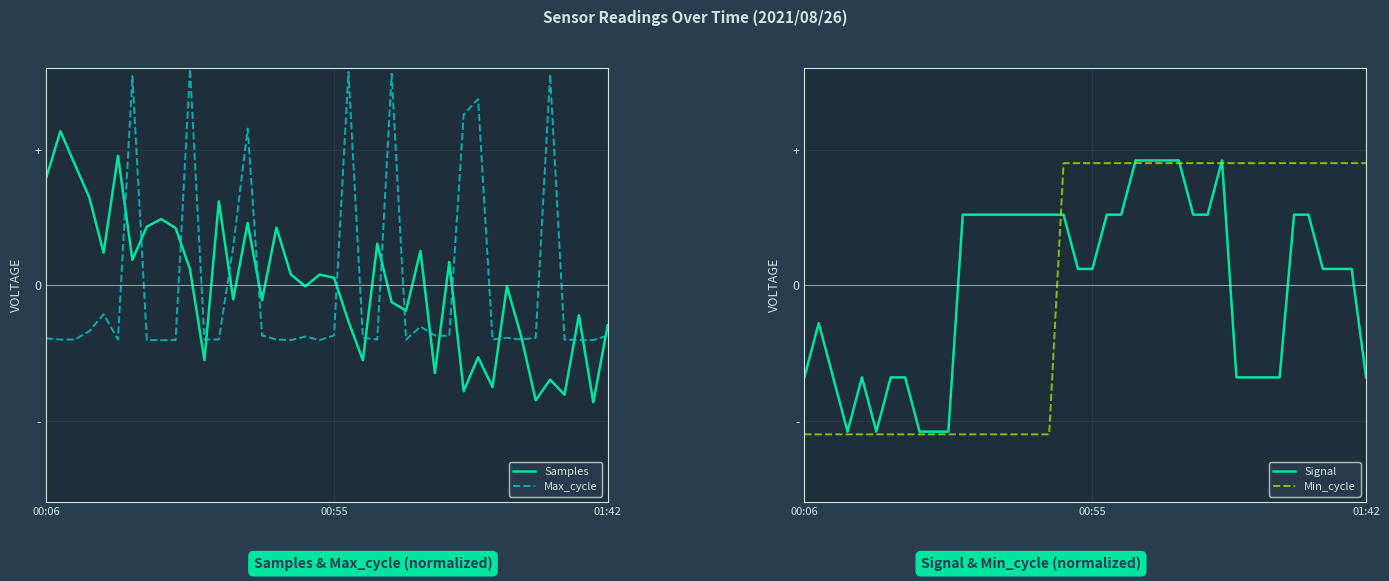

What is the spread (max minus min) of values at 6?

1.3